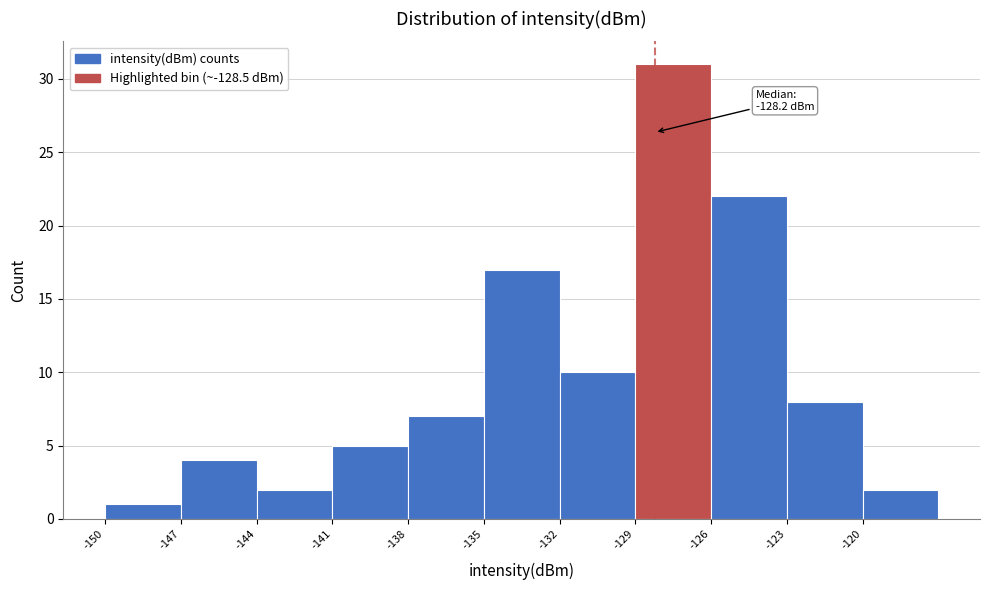

Over which range of the x-axis is the bar tallest?

-129 to -126